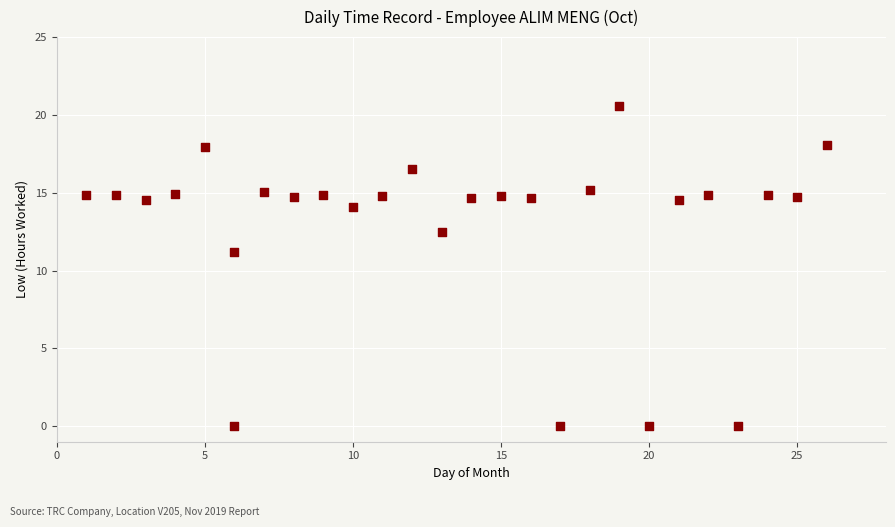

What Y value in the scatter plot is closest to 10?

11.2